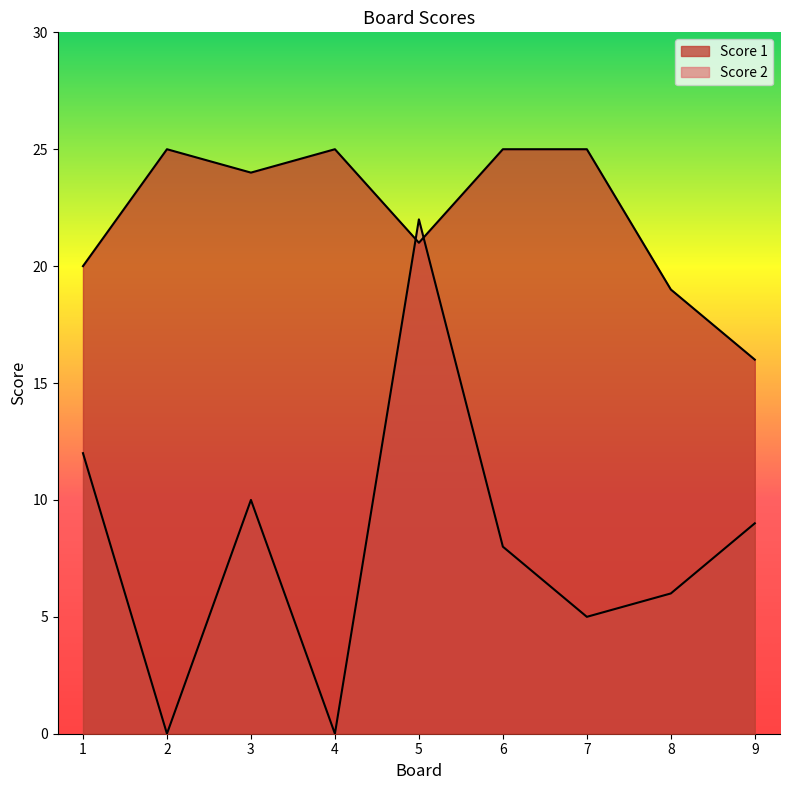

What is the difference between the second highest and minimum values in the Score 2 series?

12